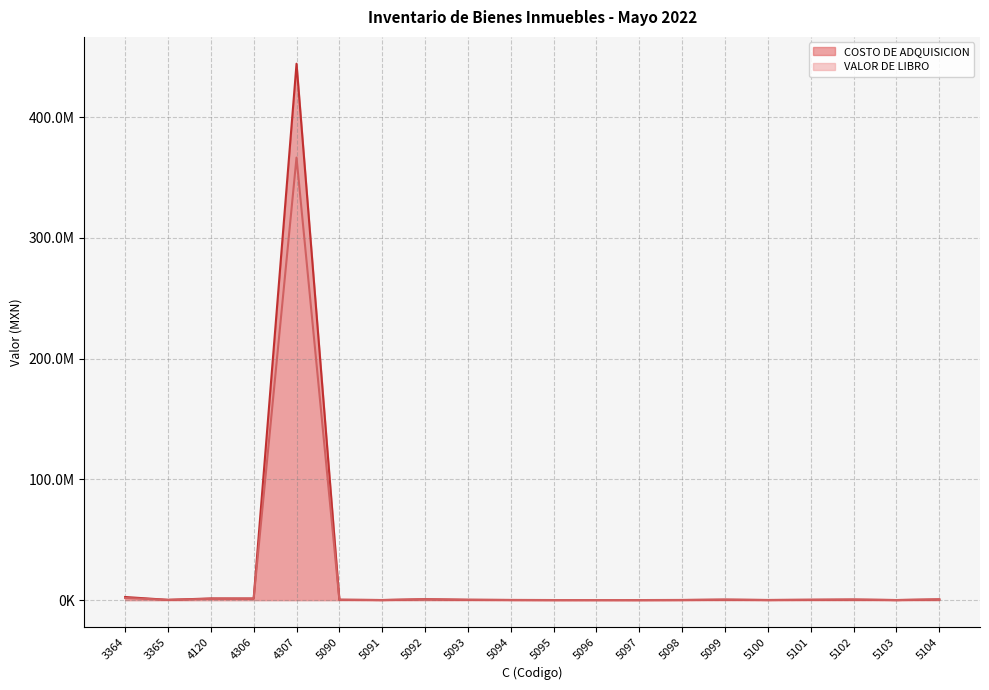

What is the highest value of the VALOR DE LIBRO series?

366547514.2